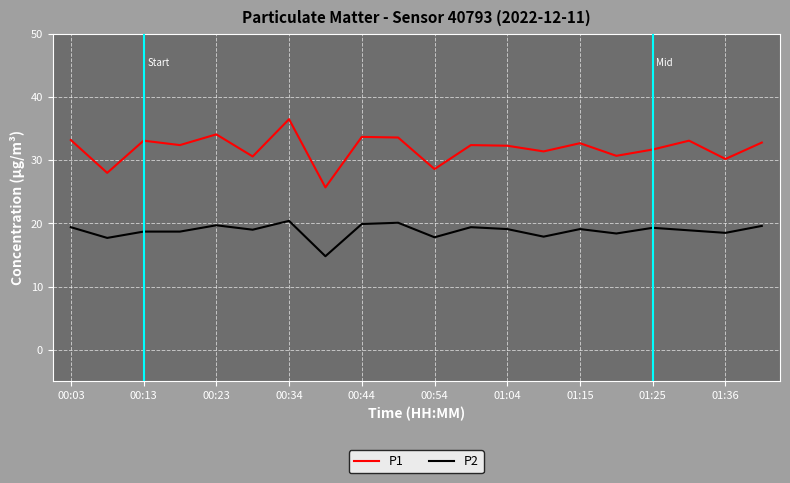

What is the greatest value displayed?

36.5